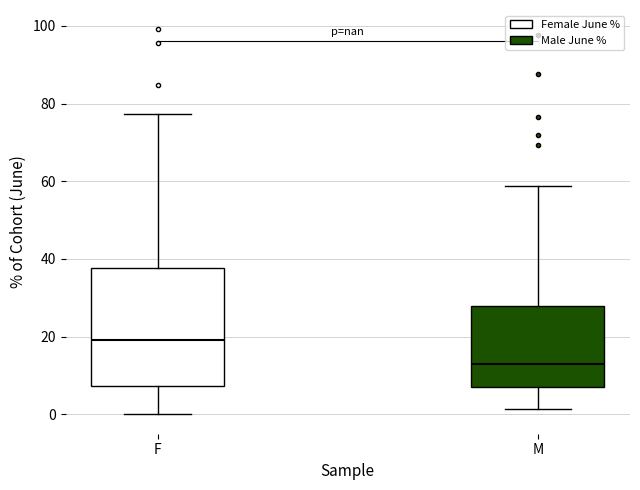

Where is the upper edge of the box for M on the y-axis? The values are not printed on the chart, so give them approximately, as read against the axis.

28